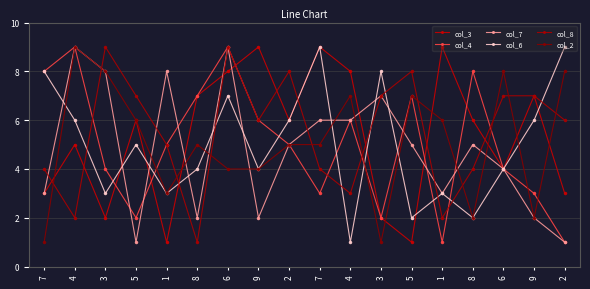

What is the greatest value displayed?

9